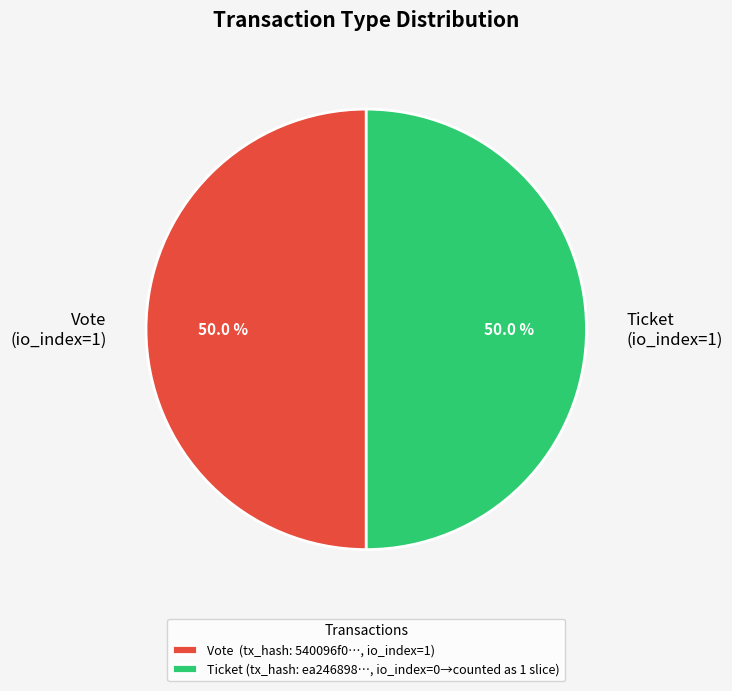

True or false: Vote (io_index=1) accounts for 99% of the total.

False